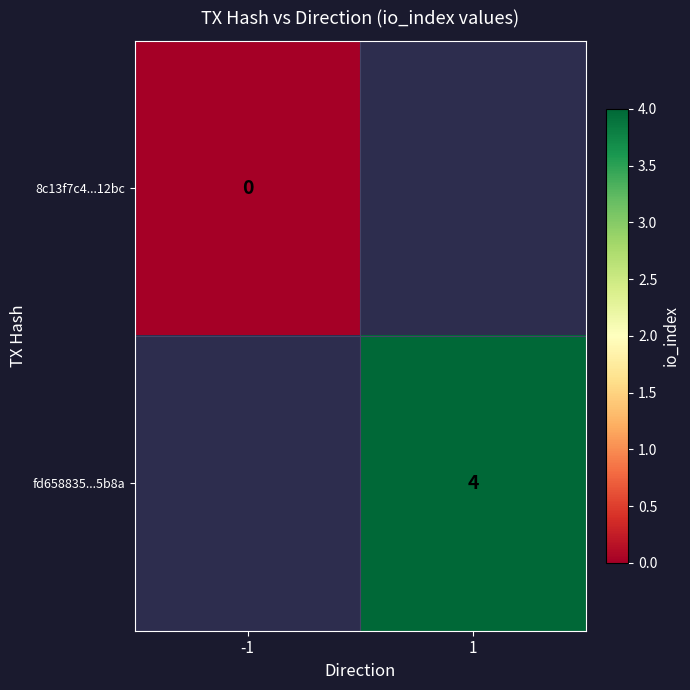

True or false: fd658835...5b8a has a value of 4 at 1.

True